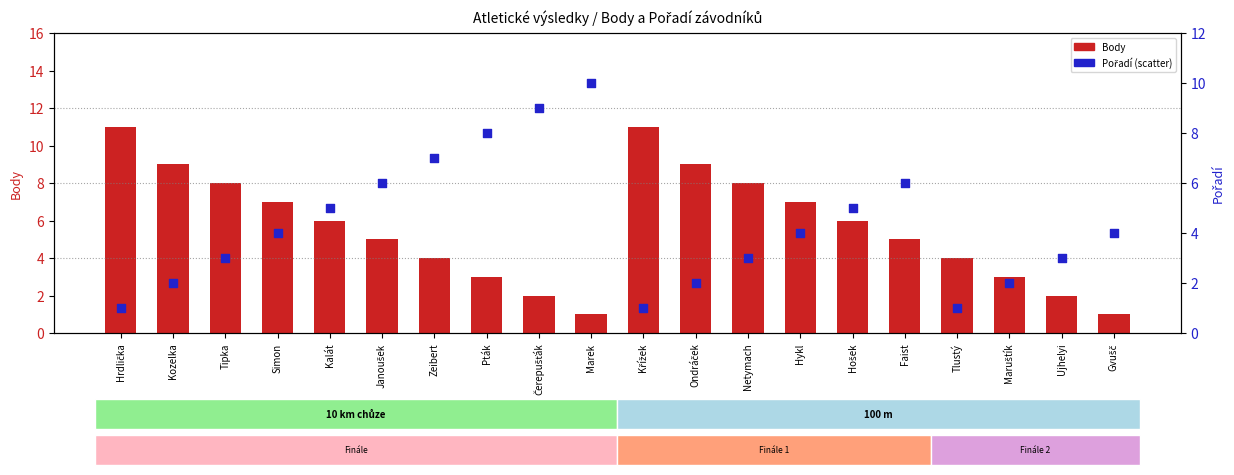

At how many categories does at least one series exceed 1?

20